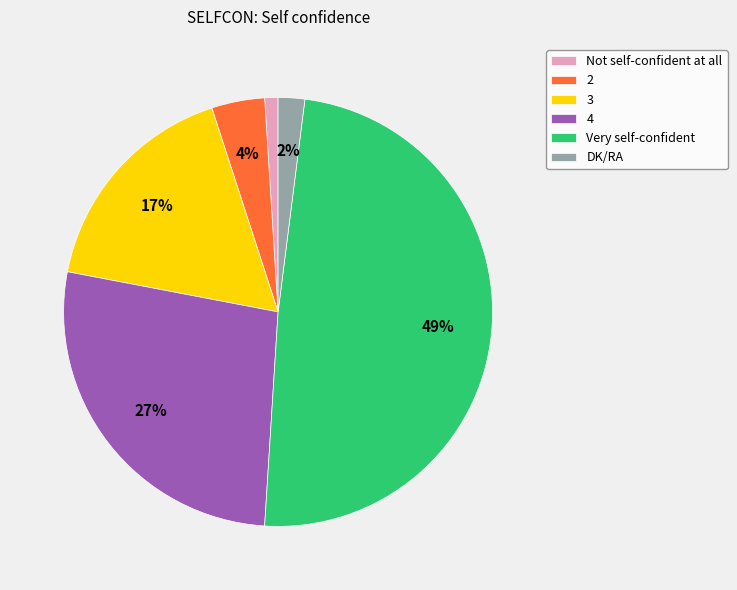

Rank the categories by value from highest to lowest.

Very self-confident, 4, 3, 2, DK/RA, Not self-confident at all